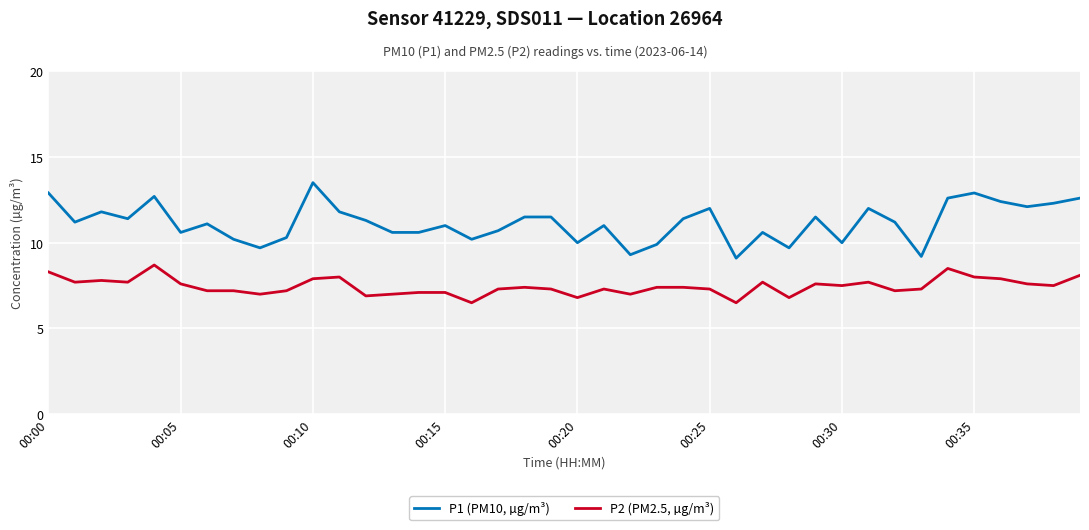

What is the sum of all P2 (PM2.5, µg/m³) values?

298.0